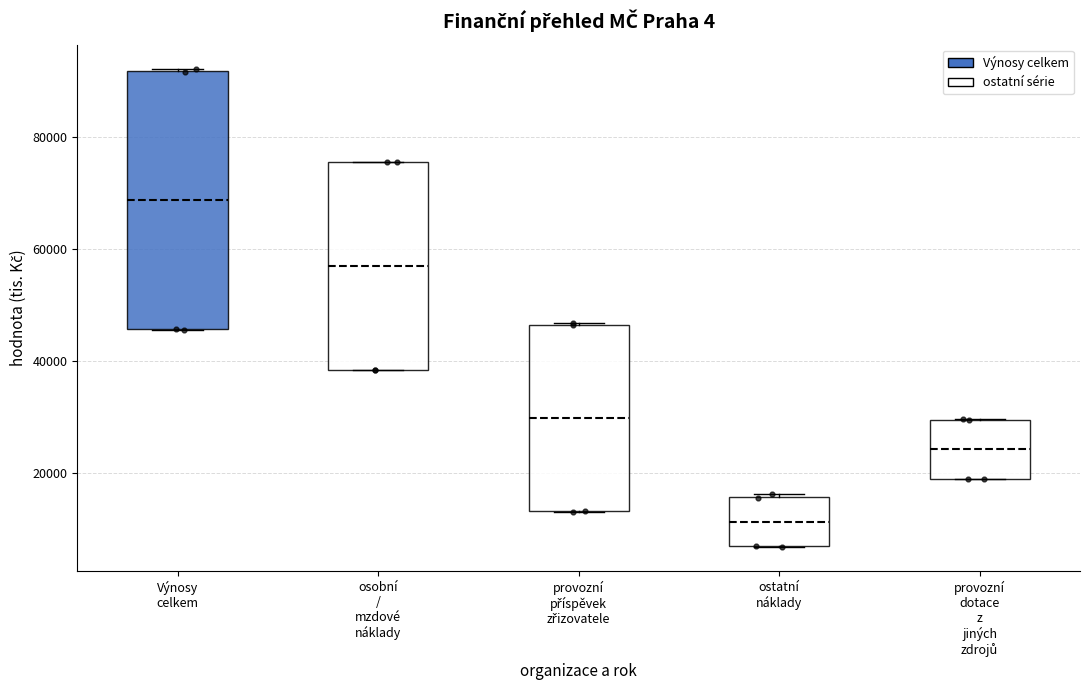

Comparing the boxes themselves (not the whiskers), which one is the tallest?

Výnosy celkem